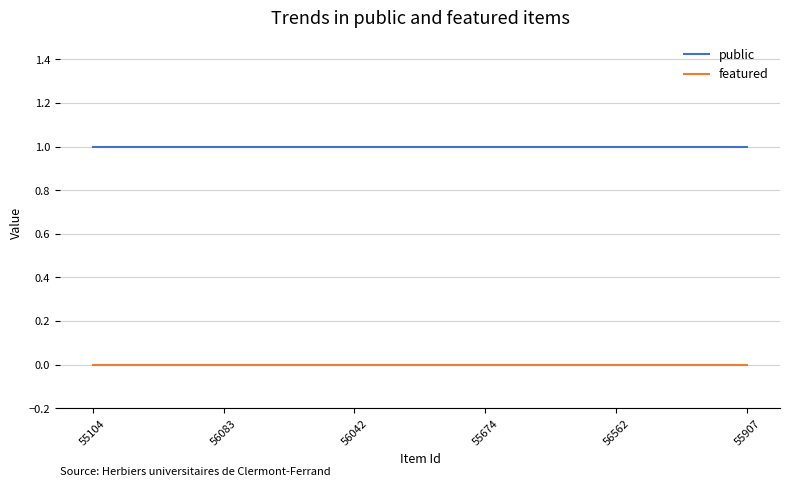

True or false: public and featured intersect in this chart.

False